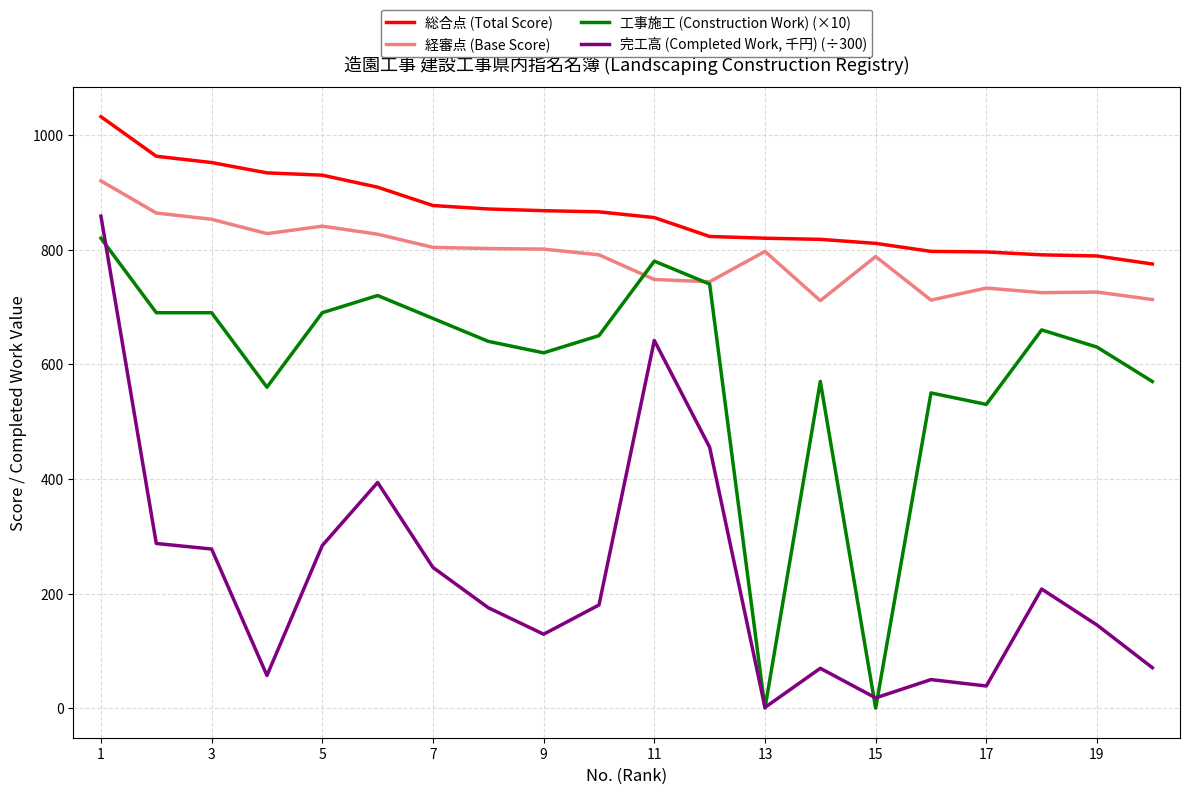

What is the greatest value displayed?

1032.0